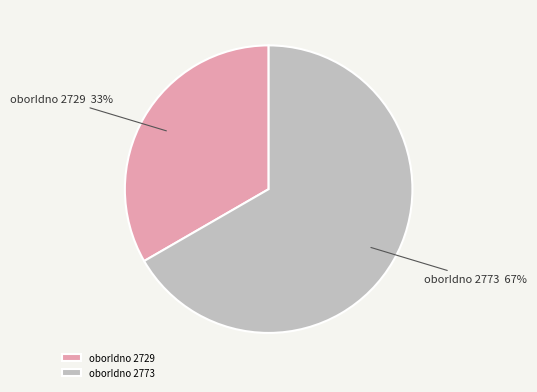

What percentage is the oborIdno 2773 slice, to the nearest percent?

67%